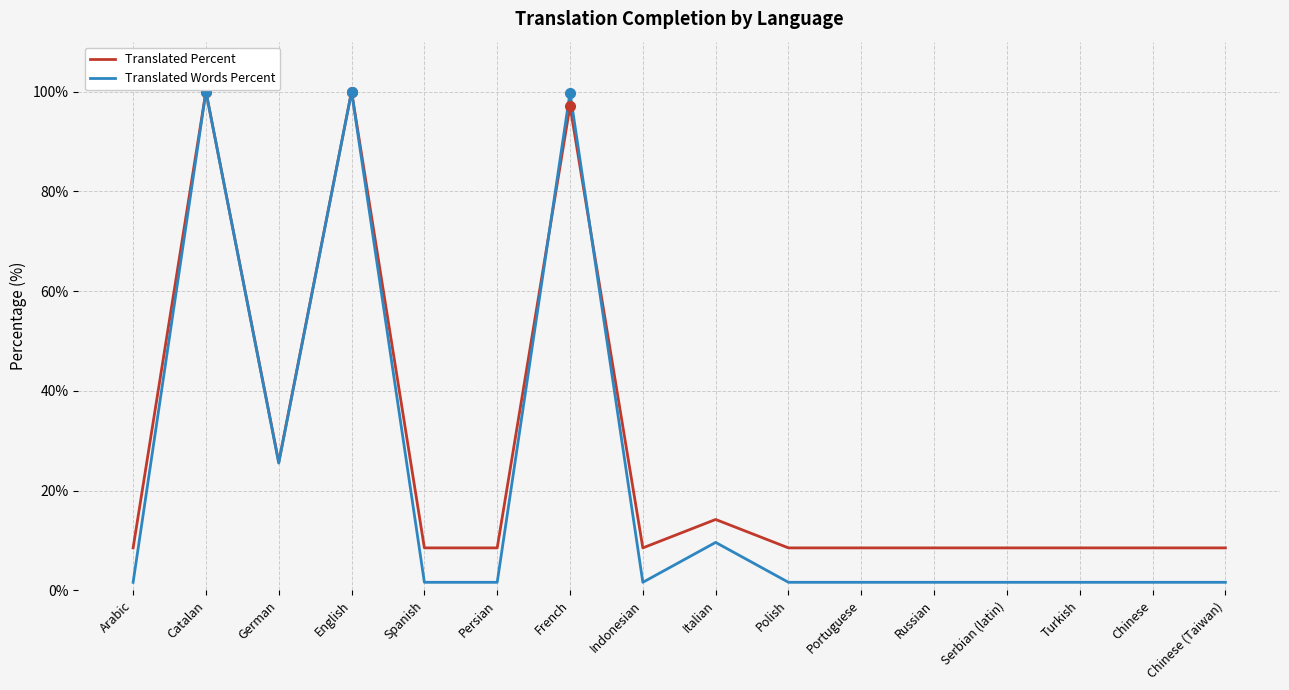

Rank the series at Turkish from highest to lowest value.

Translated Percent, Translated Words Percent